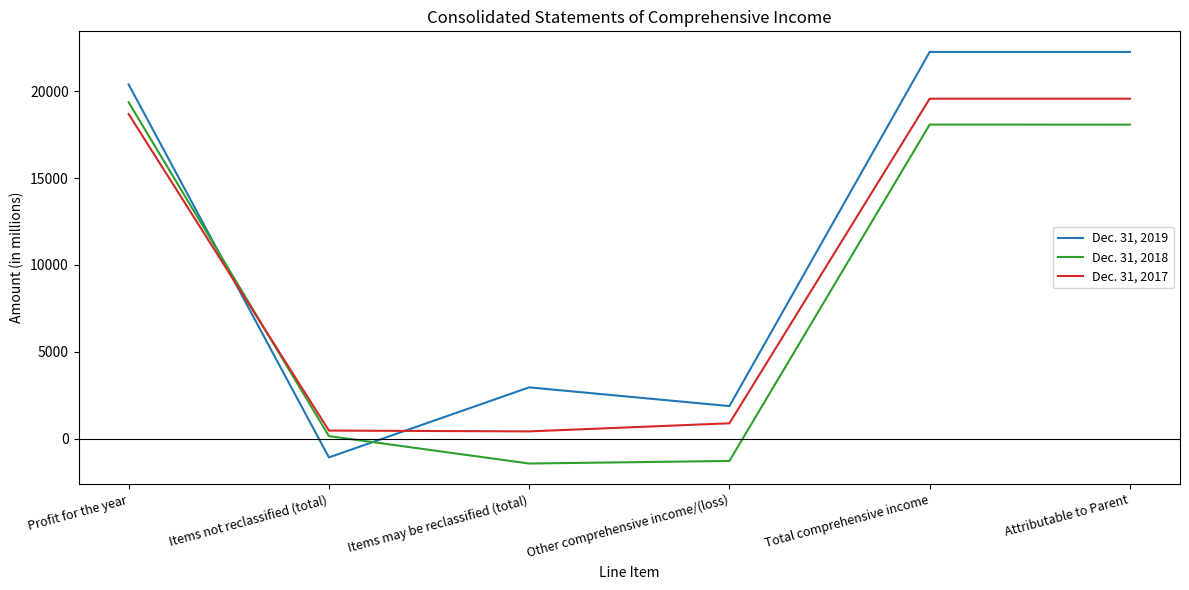

At which label does Dec. 31, 2019 reach its minimum?

Items not reclassified (total)